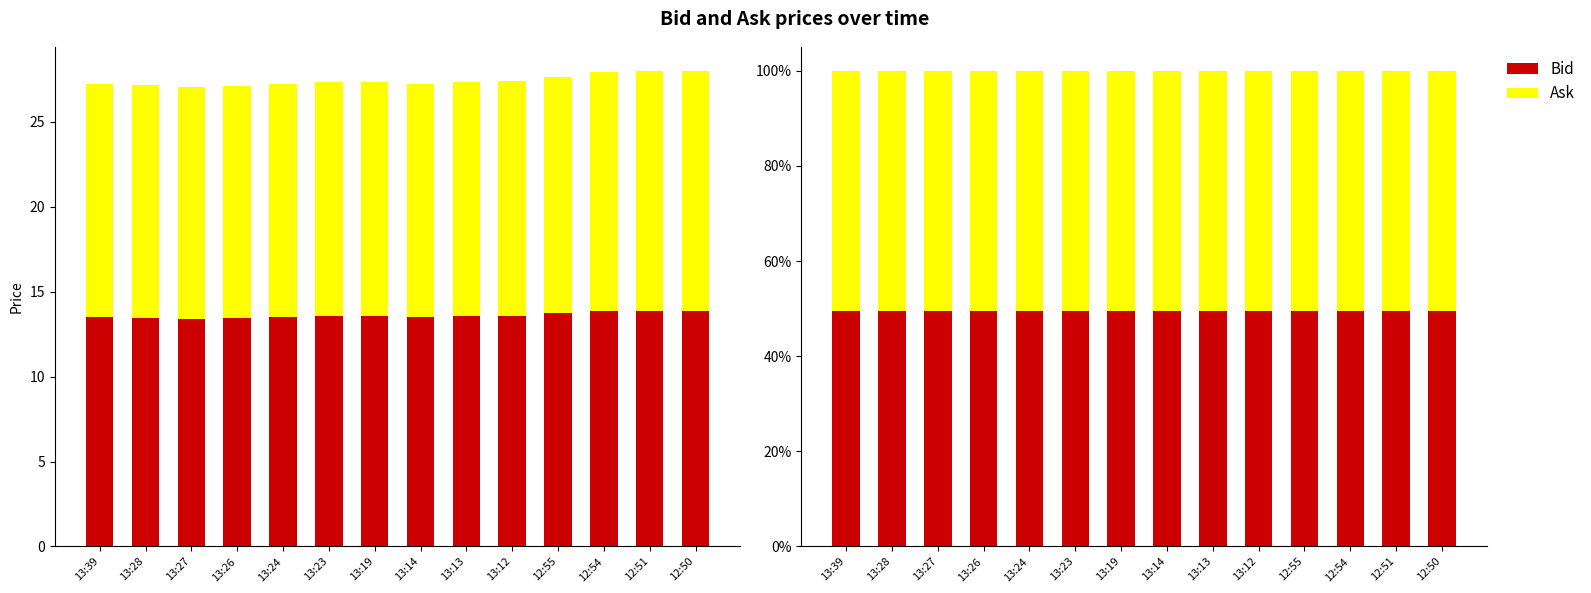

What is the total value across all series at 13:24?

100.0